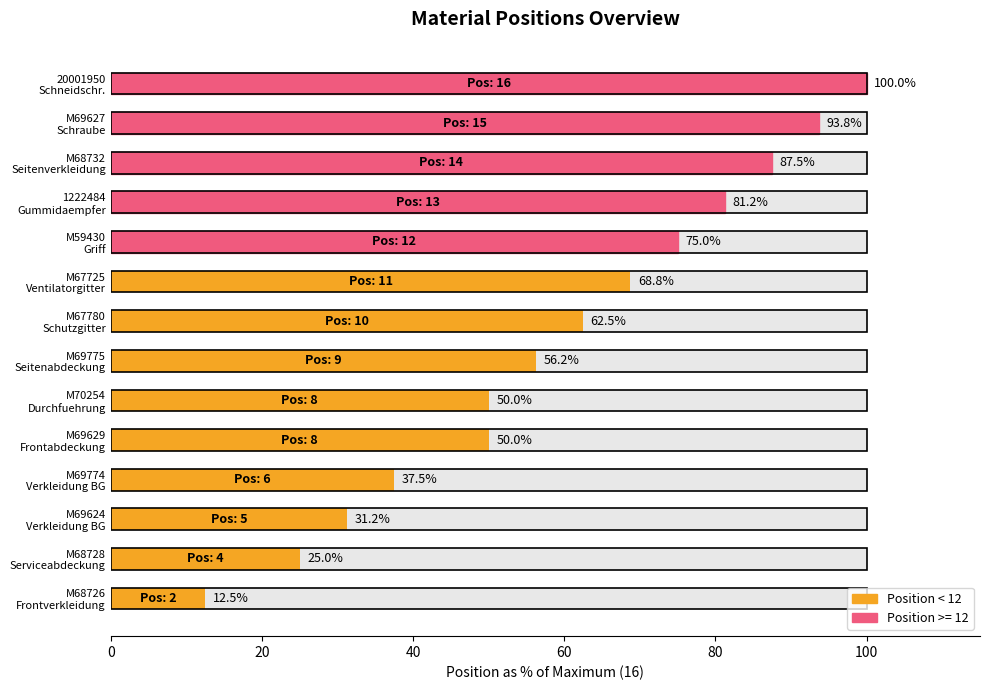

Count the number of categories in the chart.

14